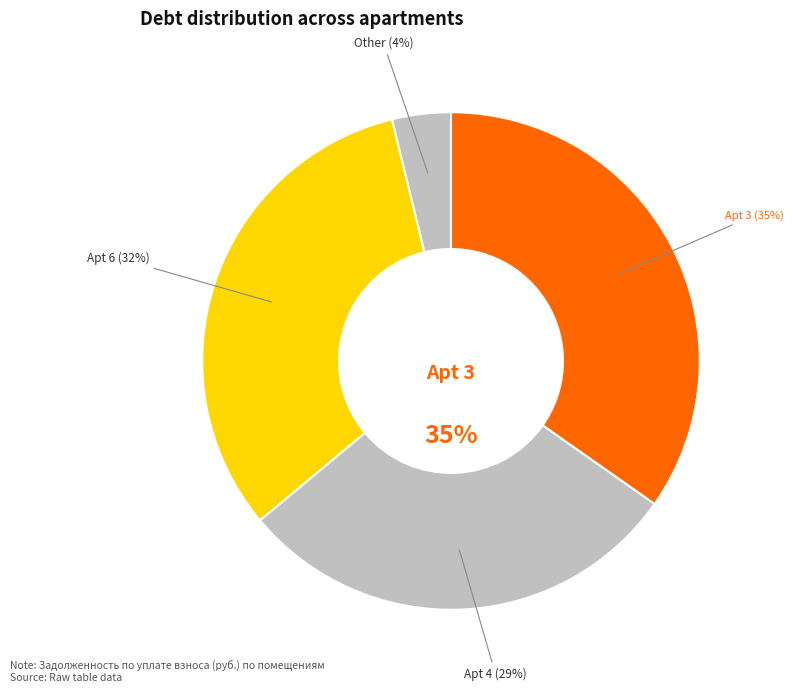

What percentage is NOT represented by 236.91?

99.6%